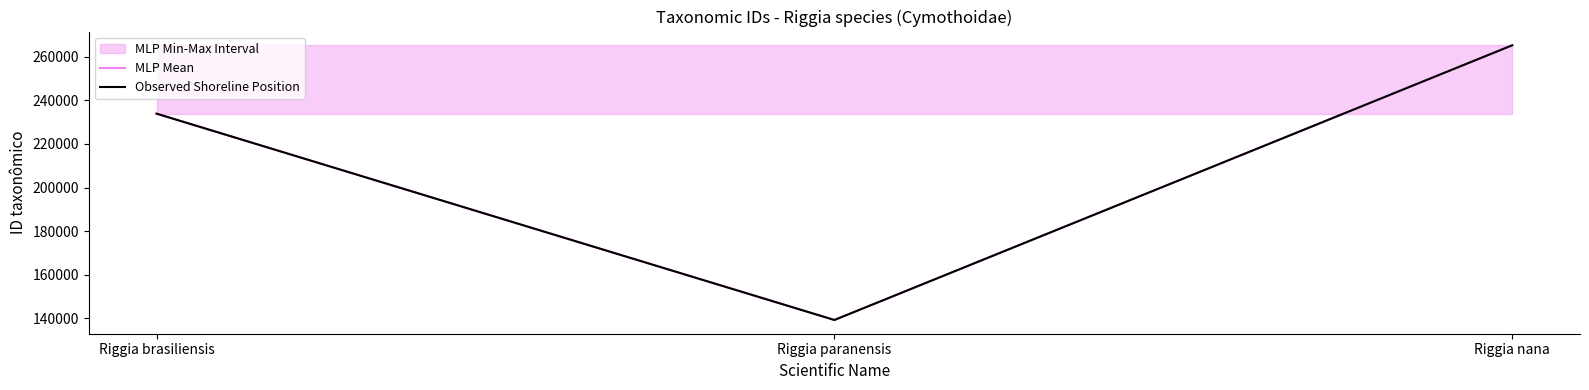

What is the label of the 3rd point from the left?

Riggia nana